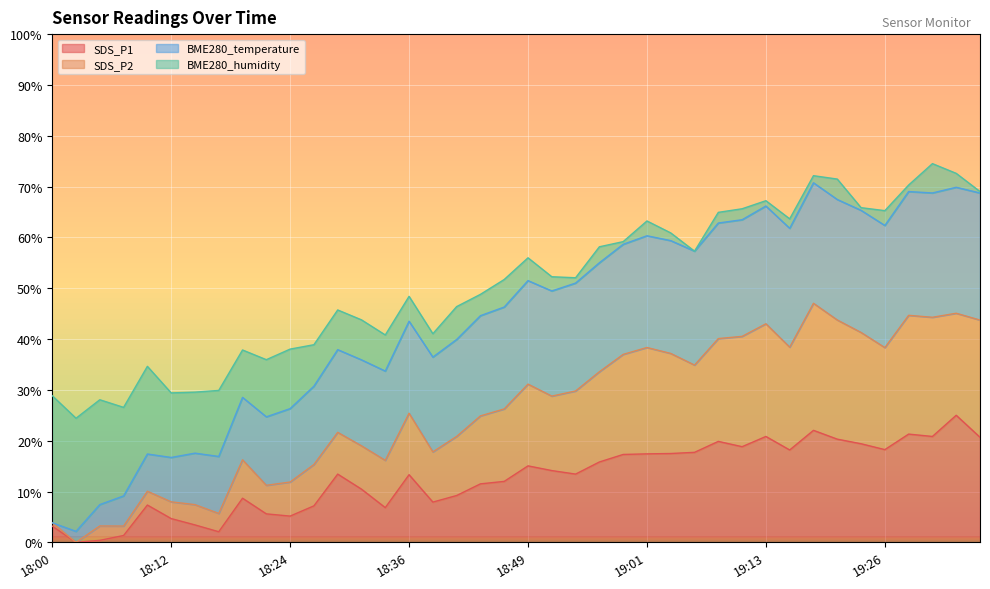

List the labels in order of SDS_P1 value, smallest first.

18:02, 18:04, 18:07, 18:17, 18:00, 18:14, 18:12, 18:24, 18:22, 18:34, 18:26, 18:09, 18:39, 18:19, 18:41, 18:31, 18:44, 18:46, 18:36, 18:29, 18:54, 18:51, 18:49, 18:56, 18:59, 19:01, 19:04, 19:06, 19:16, 19:26, 19:11, 19:23, 19:08, 19:21, 19:36, 19:13, 19:31, 19:28, 19:18, 19:33